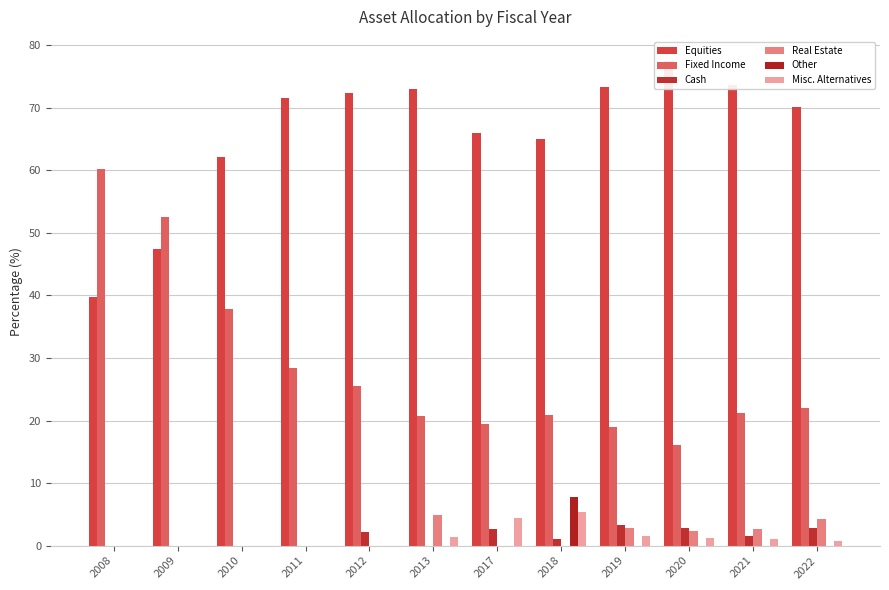

Does the chart contain stacked bars?

No